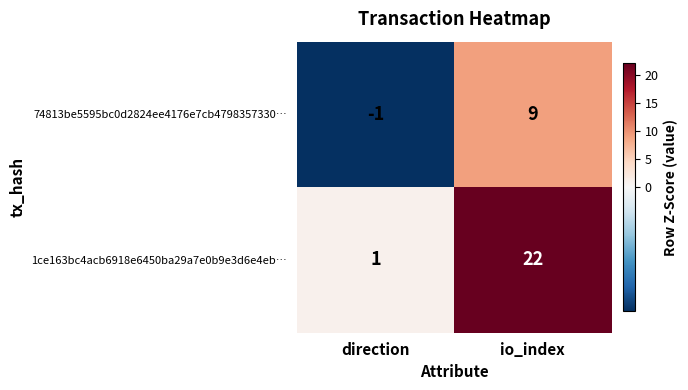

At how many categories does at least one series exceed 11?

1